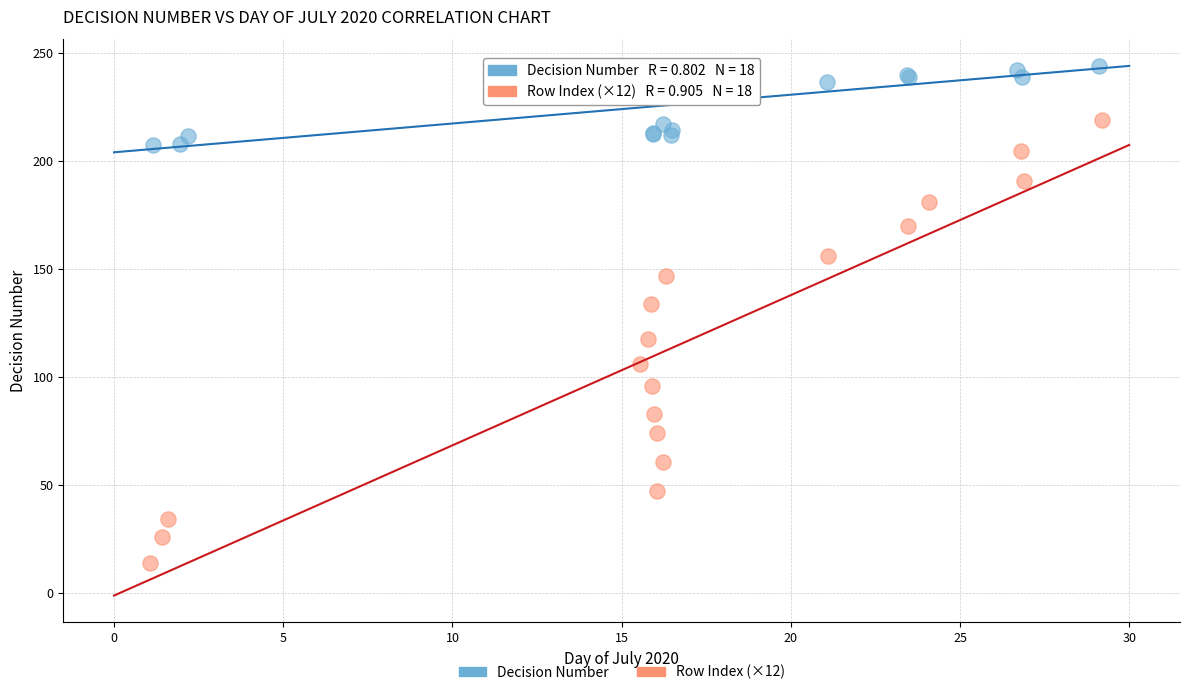

Which series reaches the minimum Y coordinate?

Row Index (×12)